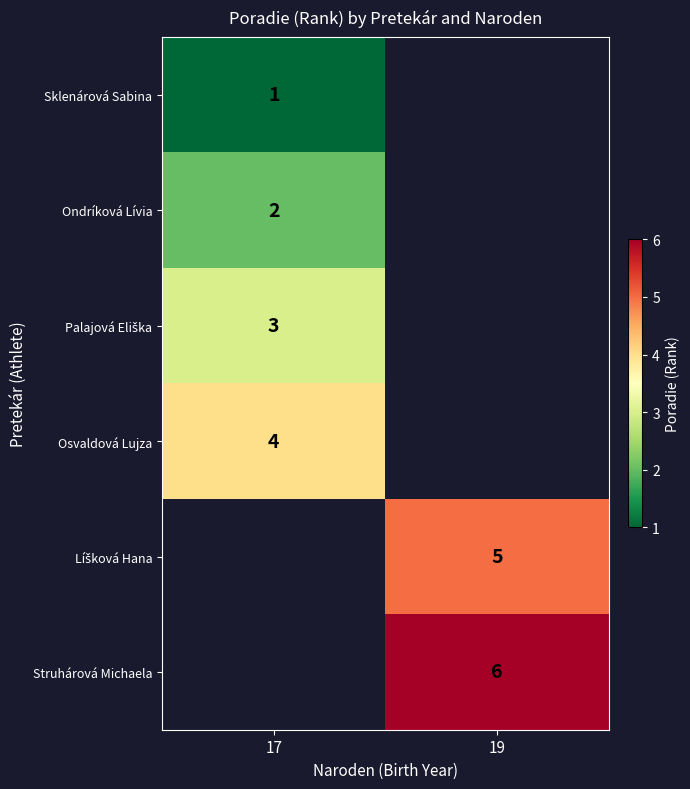

True or false: Ondríková Lívia has a value of 2 at 17.

True